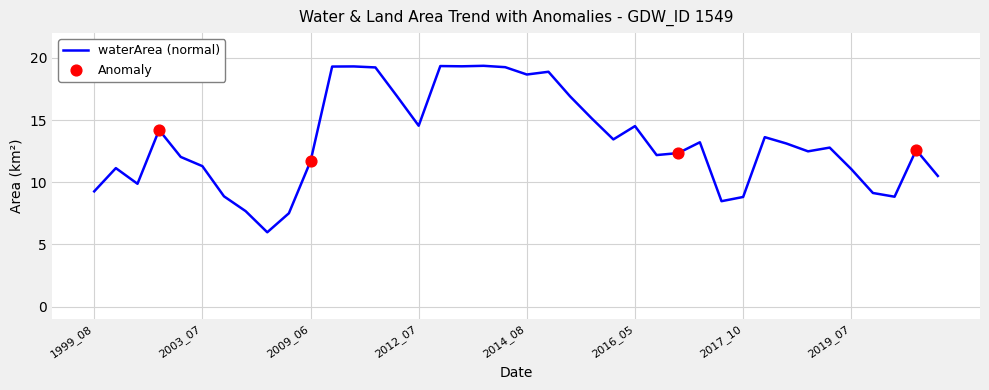

Which series reaches the maximum Y coordinate?

waterArea